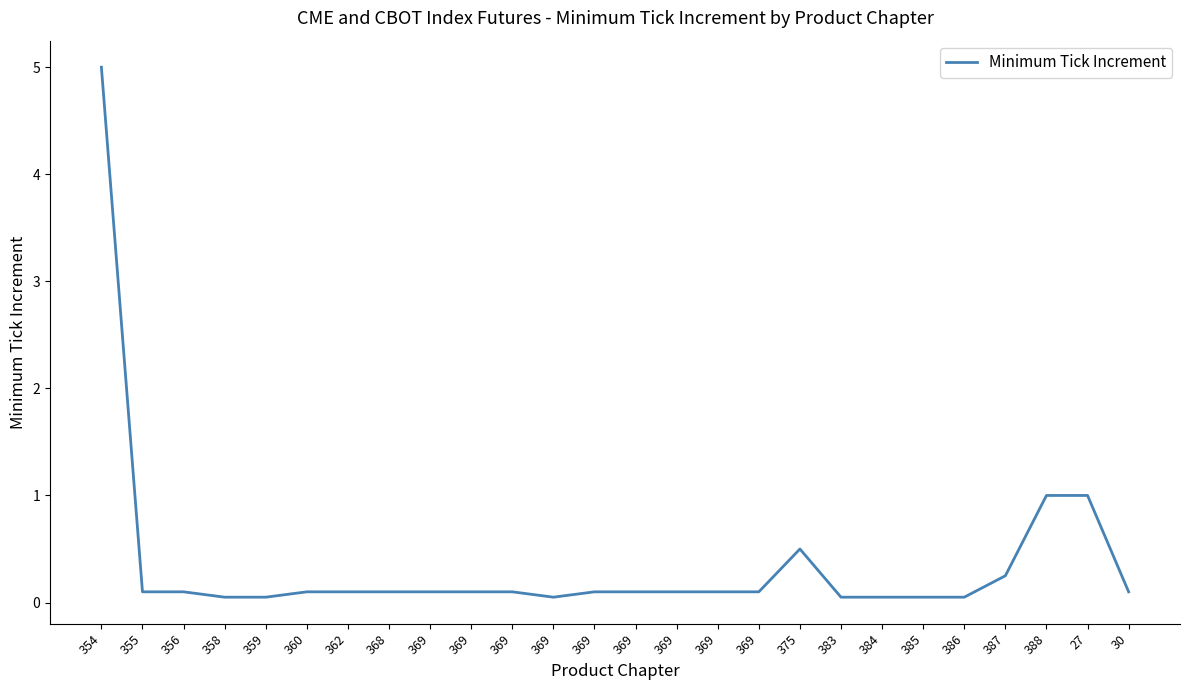

What is the greatest value displayed?

5.0